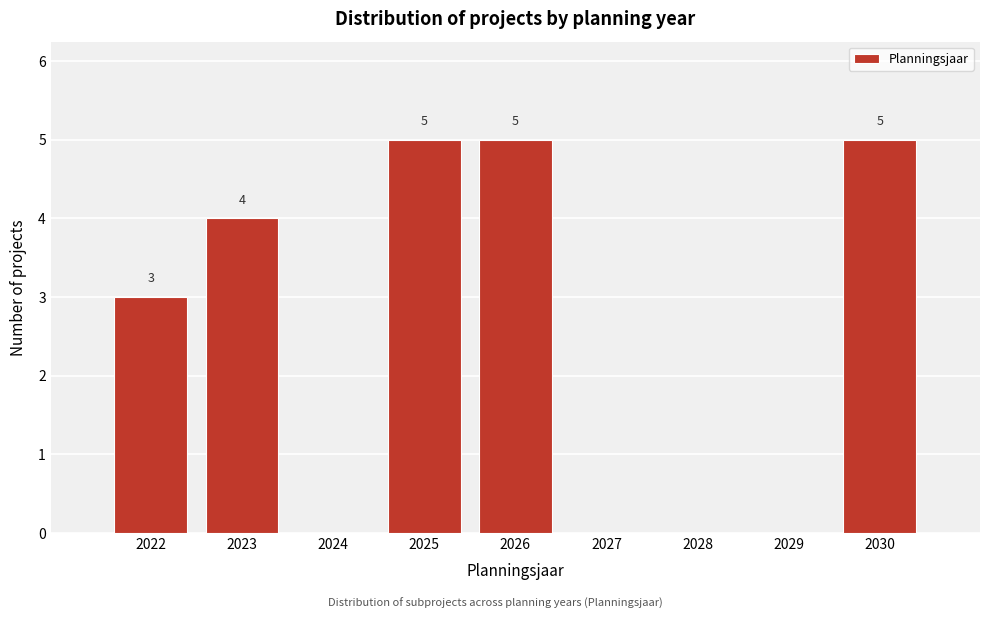

Reading right to left, what are all the values shown in this chart?

2030=5	2029=0	2028=0	2027=0	2026=5	2025=5	2024=0	2023=4	2022=3